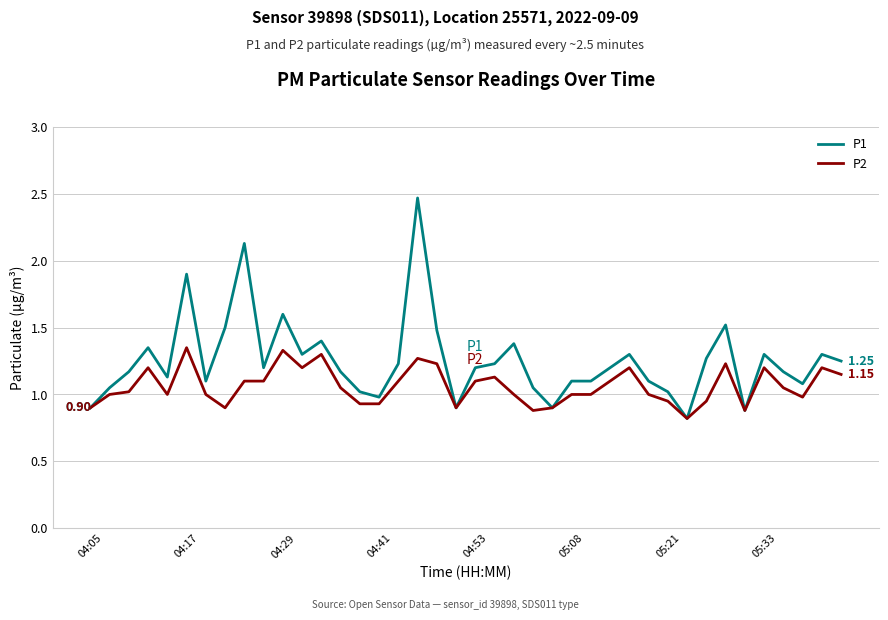

List the series in order of their peak value, highest first.

P1, P2